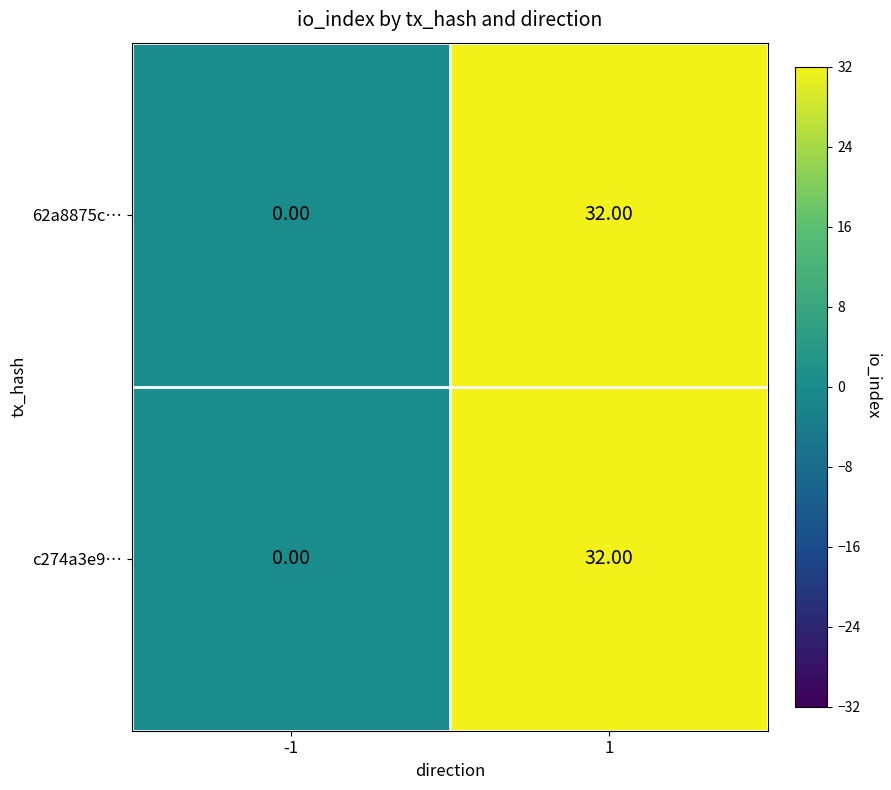

At how many categories does at least one series exceed 18?

1